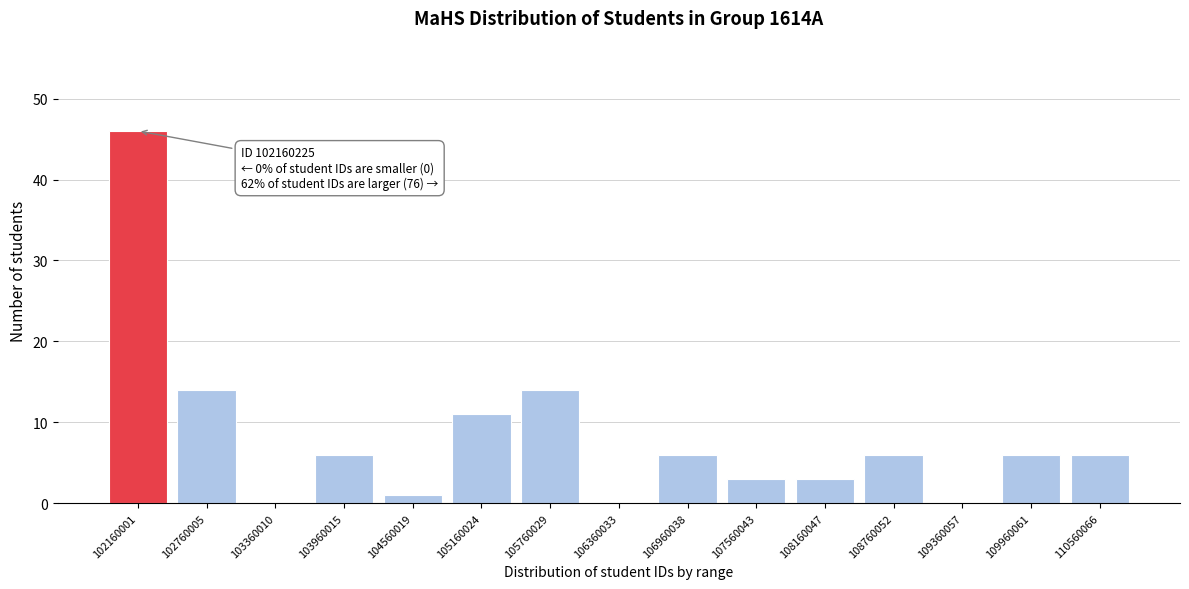

Reading right to left, transcribe all the data shown in this chart.

110560066=6	109960061=6	109360057=0	108760052=6	108160047=3	107560043=3	106960038=6	106360033=0	105760029=14	105160024=11	104560019=1	103960015=6	103360010=0	102760005=14	102160001=46